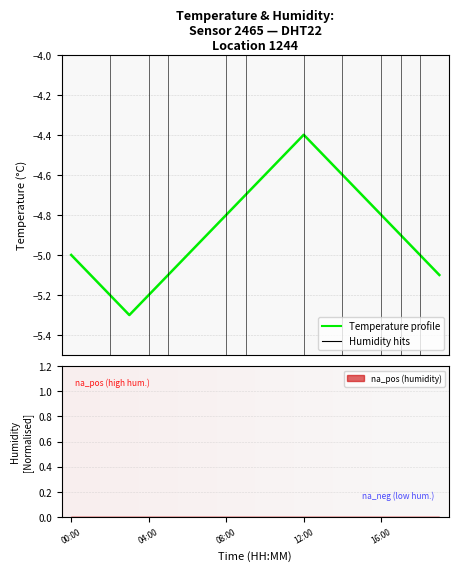

True or false: there are more than 0 points higher than both neighbors.

True